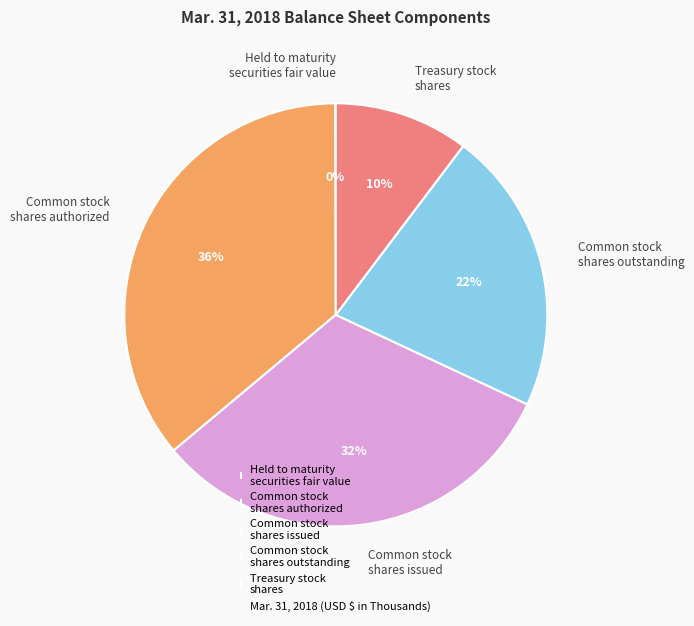

Does any single category account for the majority?

No